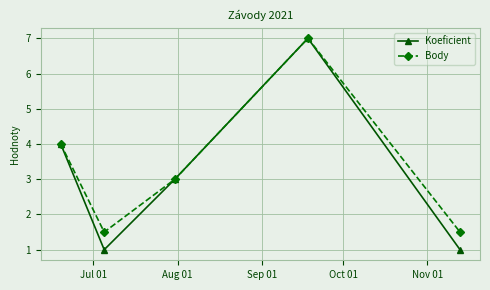

Which series has the widest spread of values?

Koeficient